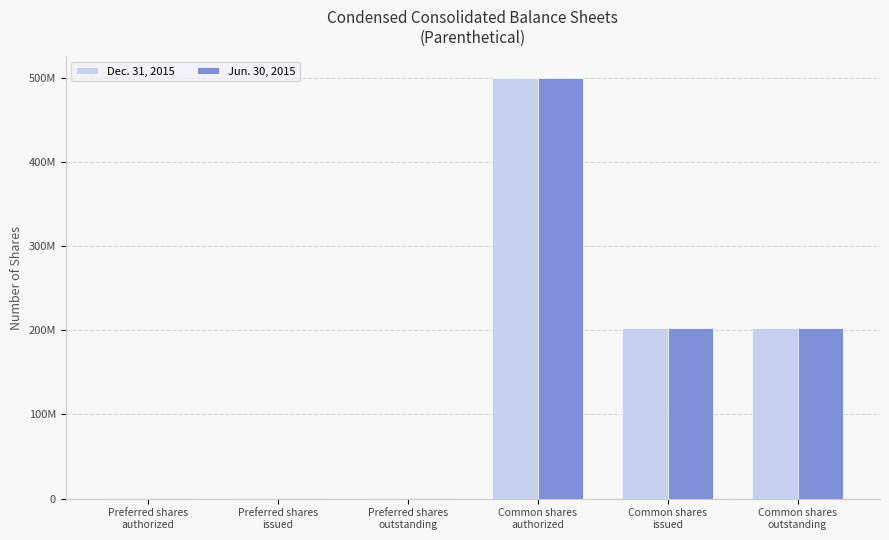

At which category is the sum across all series the highest?

Common shares
authorized